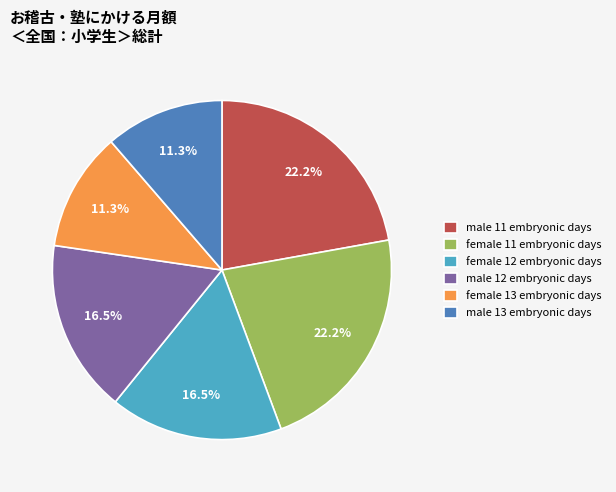

How much of the chart is everything except female 11 embryonic days?

77.8%